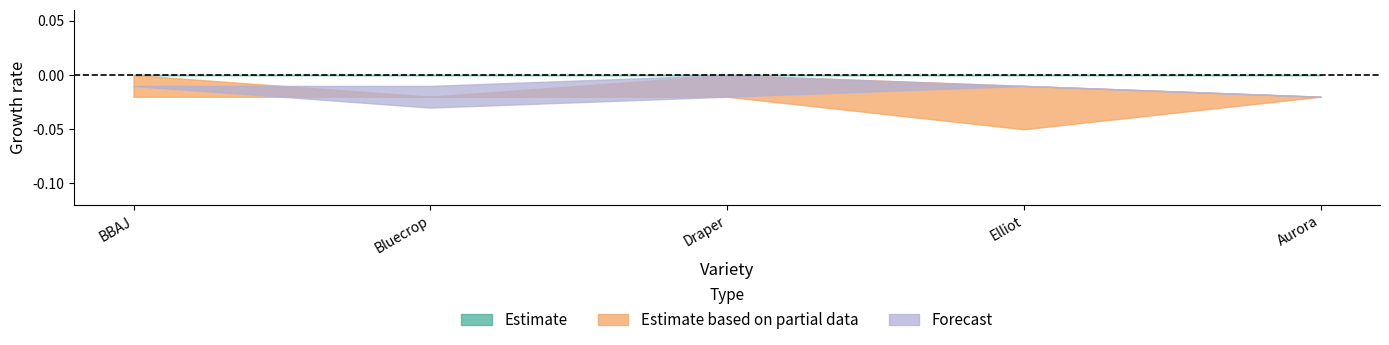

At which label is Forecast closest to 0?

BBAJ